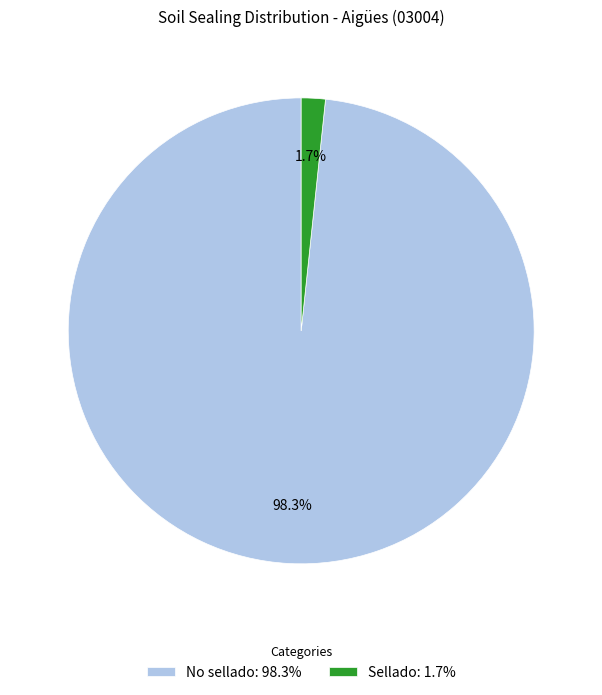

To the nearest percent, what portion does Sellado represent?

2%